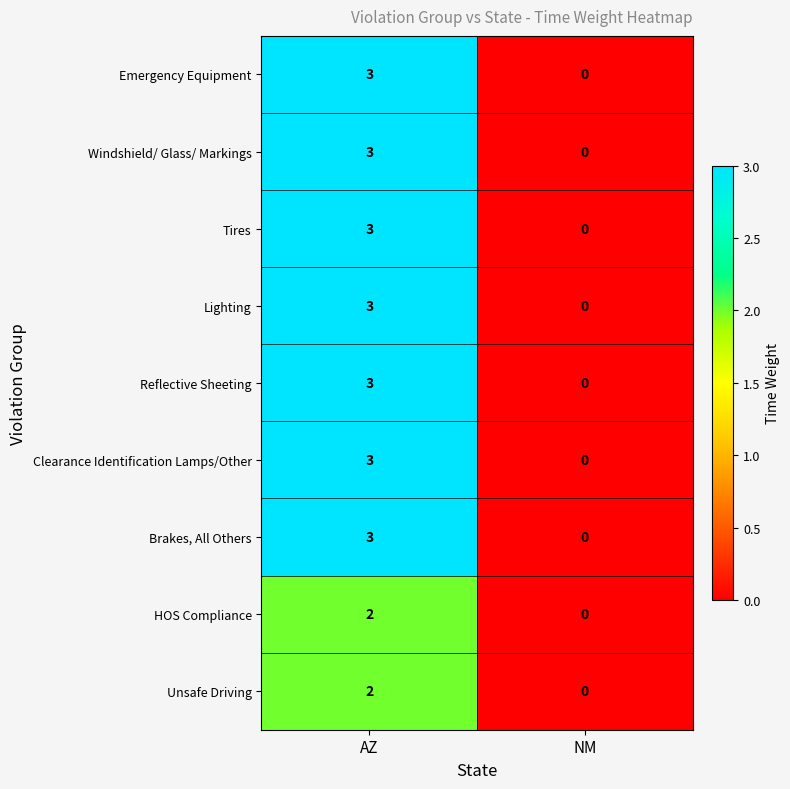

What is the sum of the Clearance Identification Lamps/Other values at NM and AZ?

3